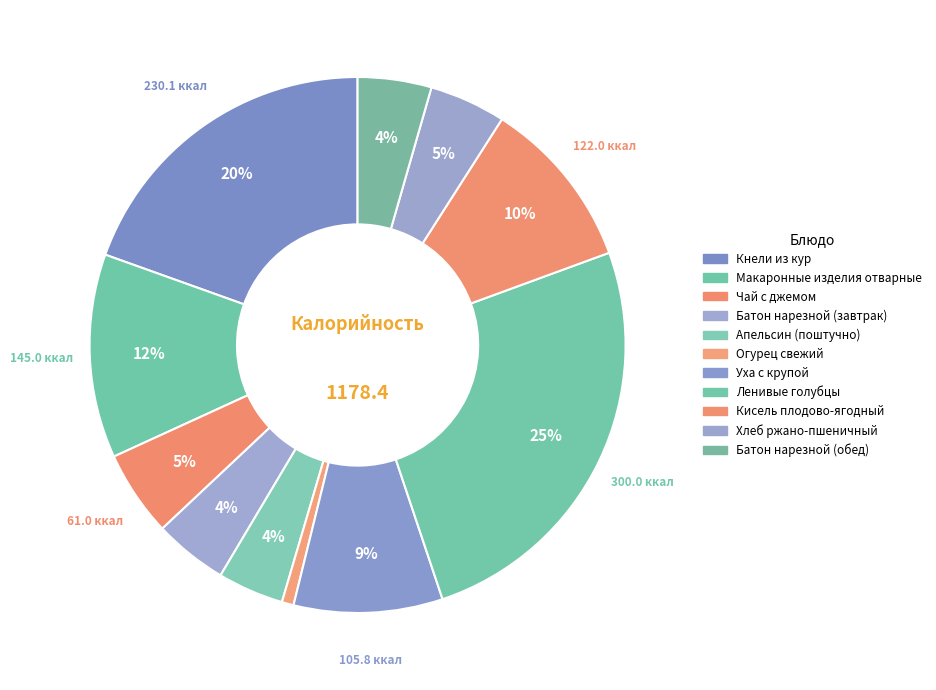

Rank the categories by value from highest to lowest.

Ленивые голубцы, Кнели из кур, Макаронные изделия отварные, Кисель плодово-ягодный, Уха с крупой, Чай с джемом, Хлеб ржано-пшеничный, Батон нарезной (завтрак), Батон нарезной (обед), Апельсин (поштучно), Огурец свежий